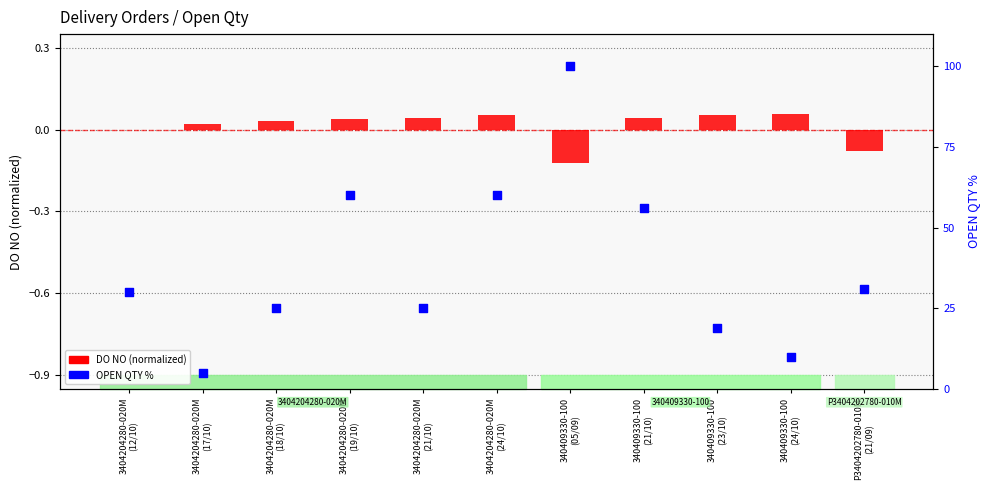

Which series contains the highest Y value?

OPEN QTY %